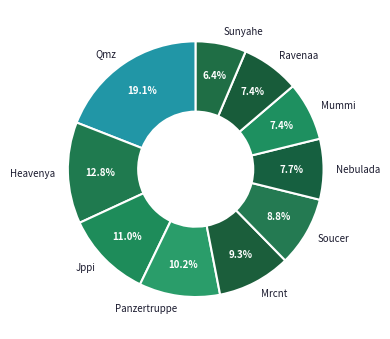

To the nearest percent, what portion does Jppi represent?

11%